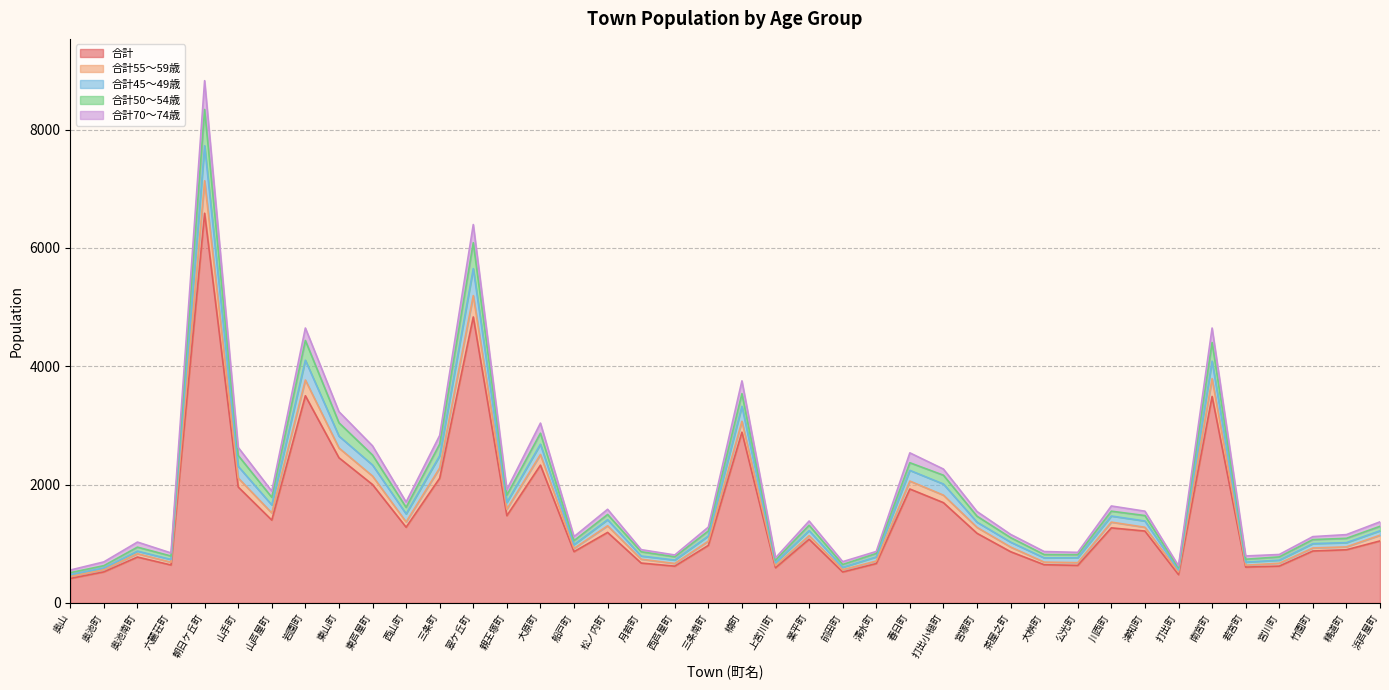

True or false: 合計 has a value of 1960 at 山手町.

True